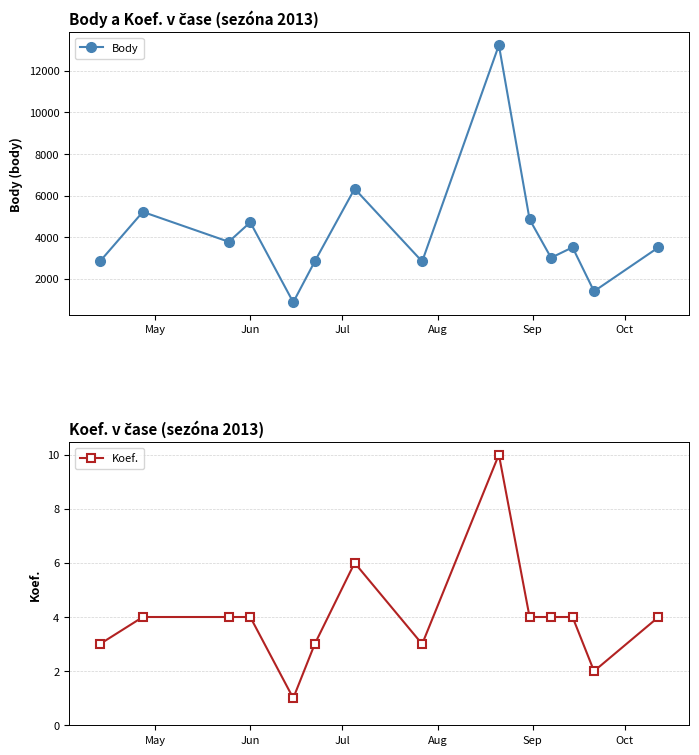

How many data points in Body are above 3517?

6